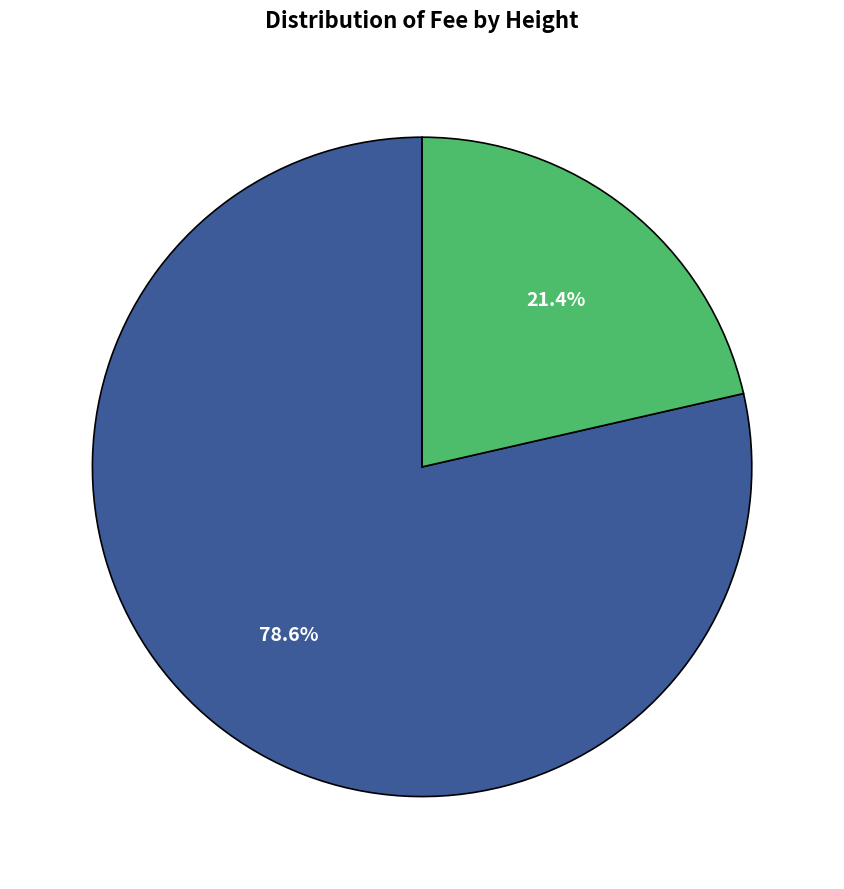

Is there a majority slice in this chart?

Yes